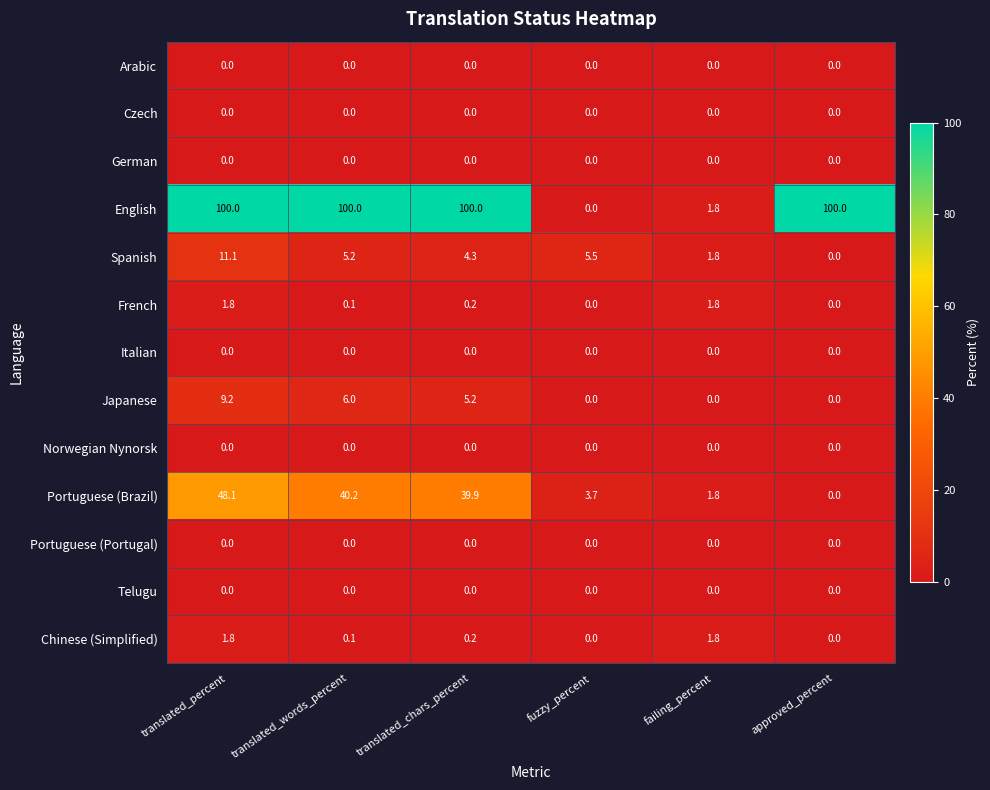

List the labels in order of Spanish value, smallest first.

approved_percent, failing_percent, translated_chars_percent, translated_words_percent, fuzzy_percent, translated_percent